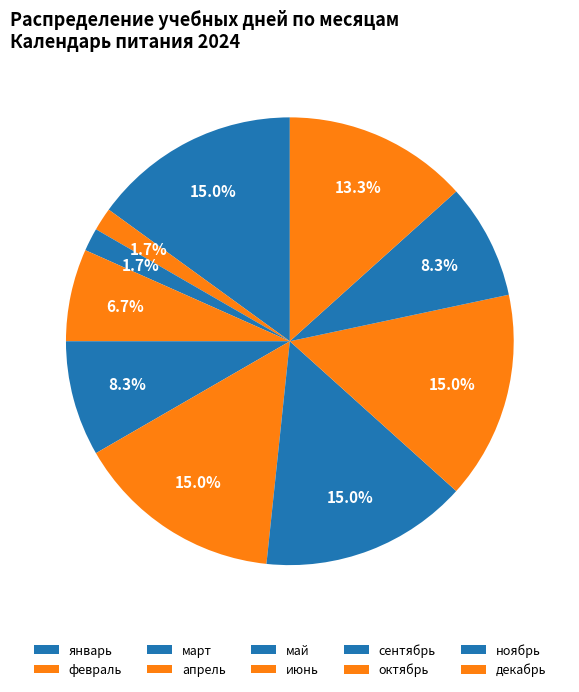

How many segments does this pie chart have?

10